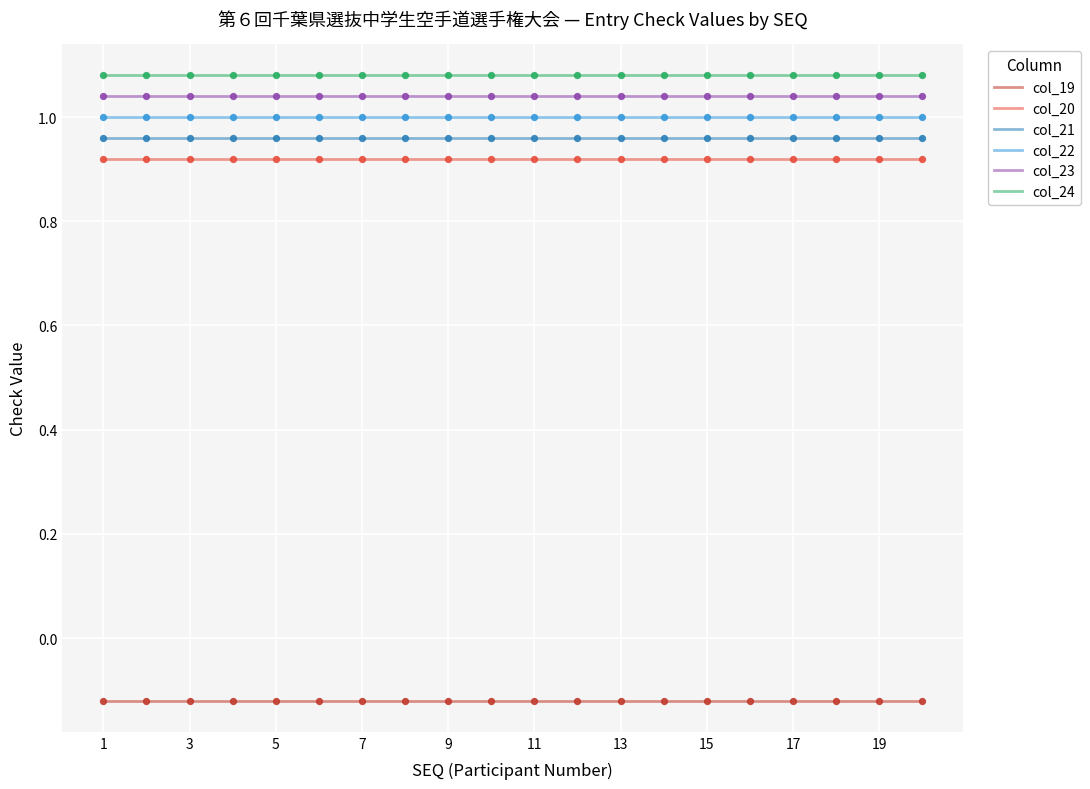

Which series has the largest total across all categories?

col_24